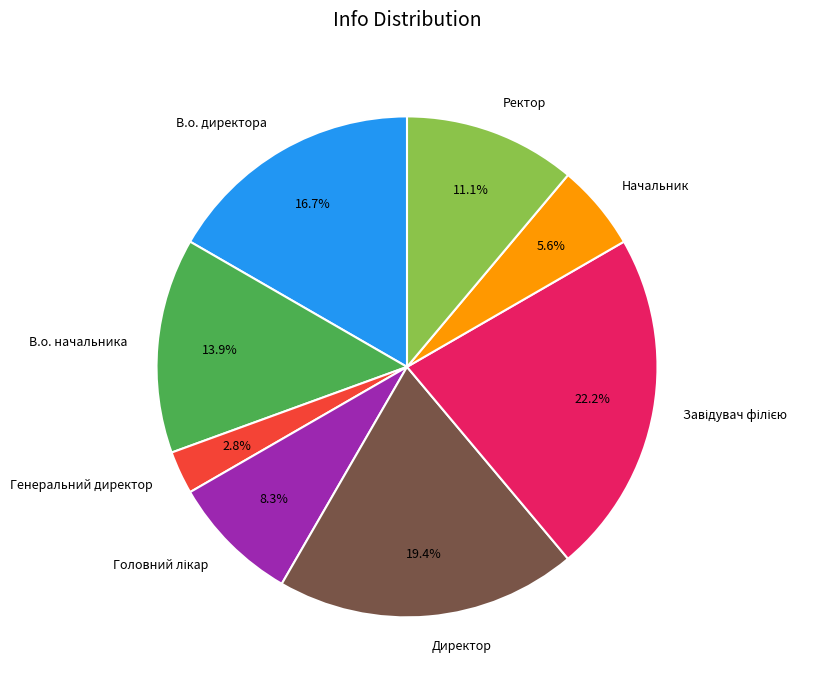

What is the ratio of the value at В.о. начальника to the value at Генеральний директор?

5.0